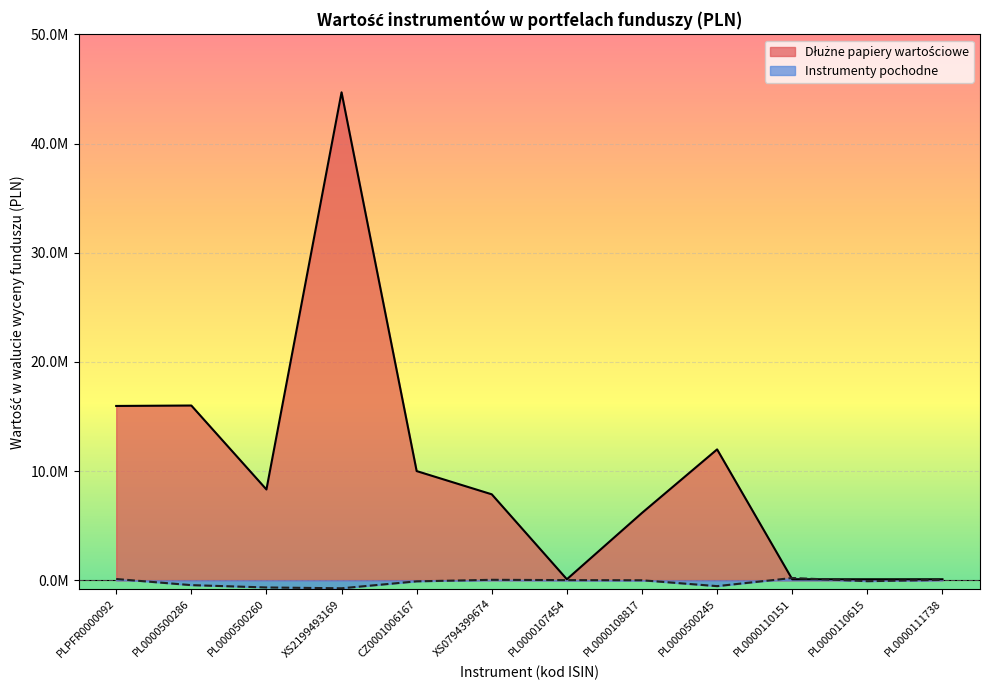

What position from the left is PL0000110151?

10